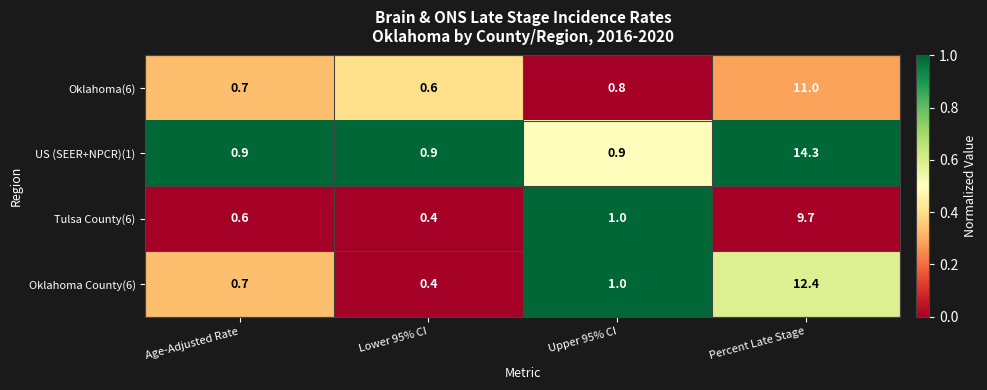

What is the difference between the maximum and minimum values in the US (SEER+NPCR)(1) series?

13.4